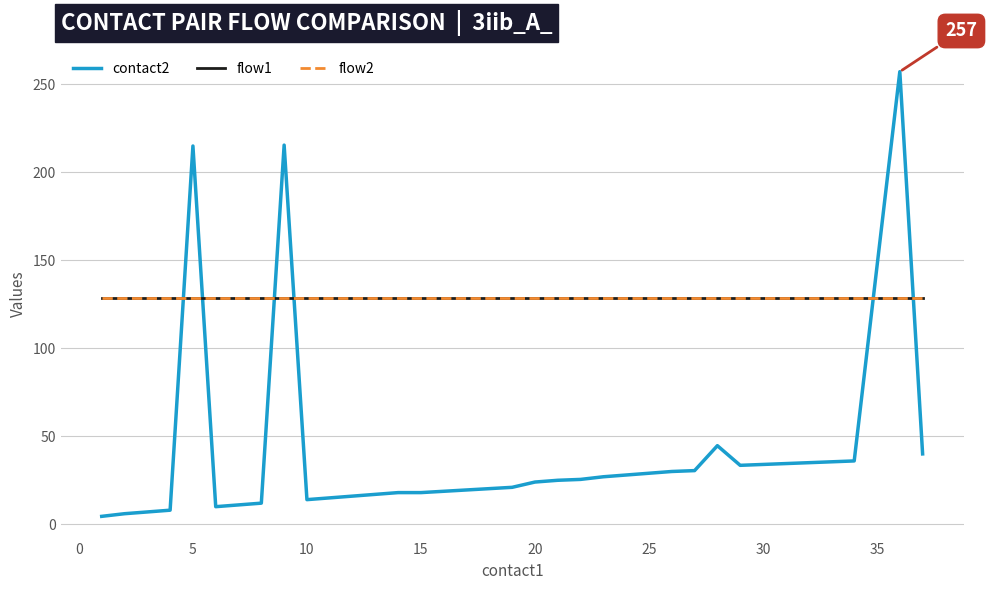

Is this an area chart (filled region under the line)?

No